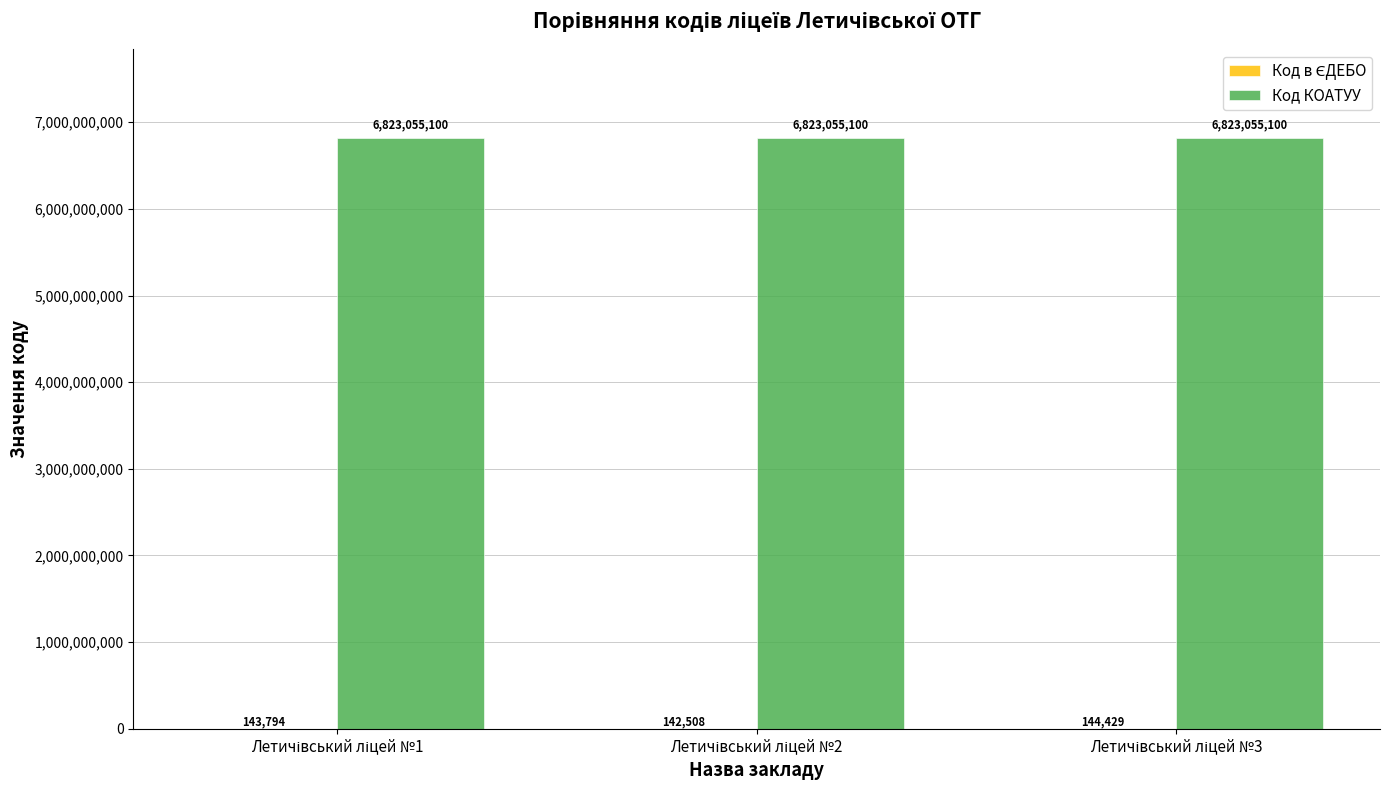

How many categories are shown in the chart?

3